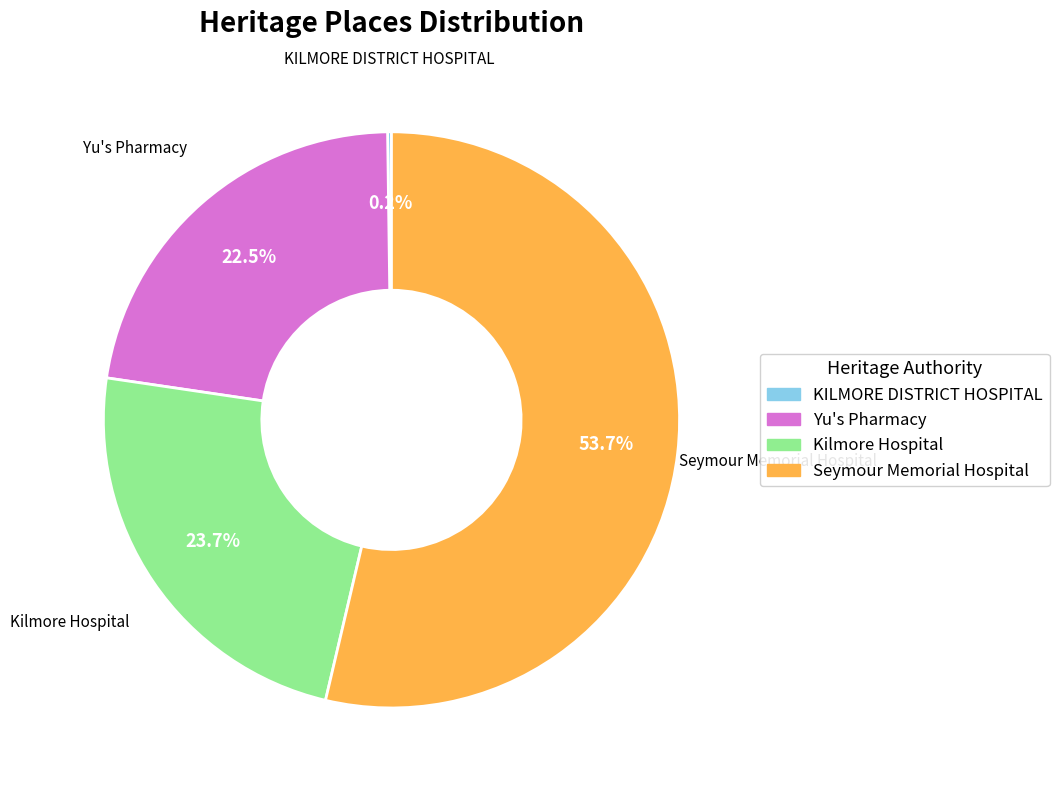

Does Seymour Memorial Hospital account for over 50% of the chart?

Yes